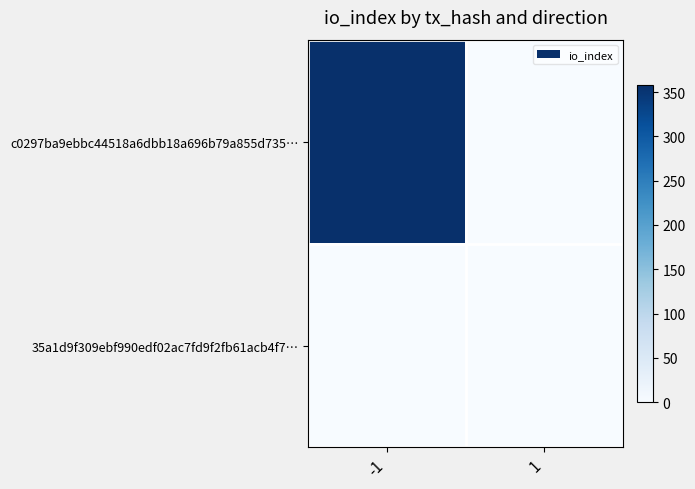

Is it true that 35a1d9f309ebf990edf02ac7fd9f2fb61acb4f7… equals 0 at 1?

True